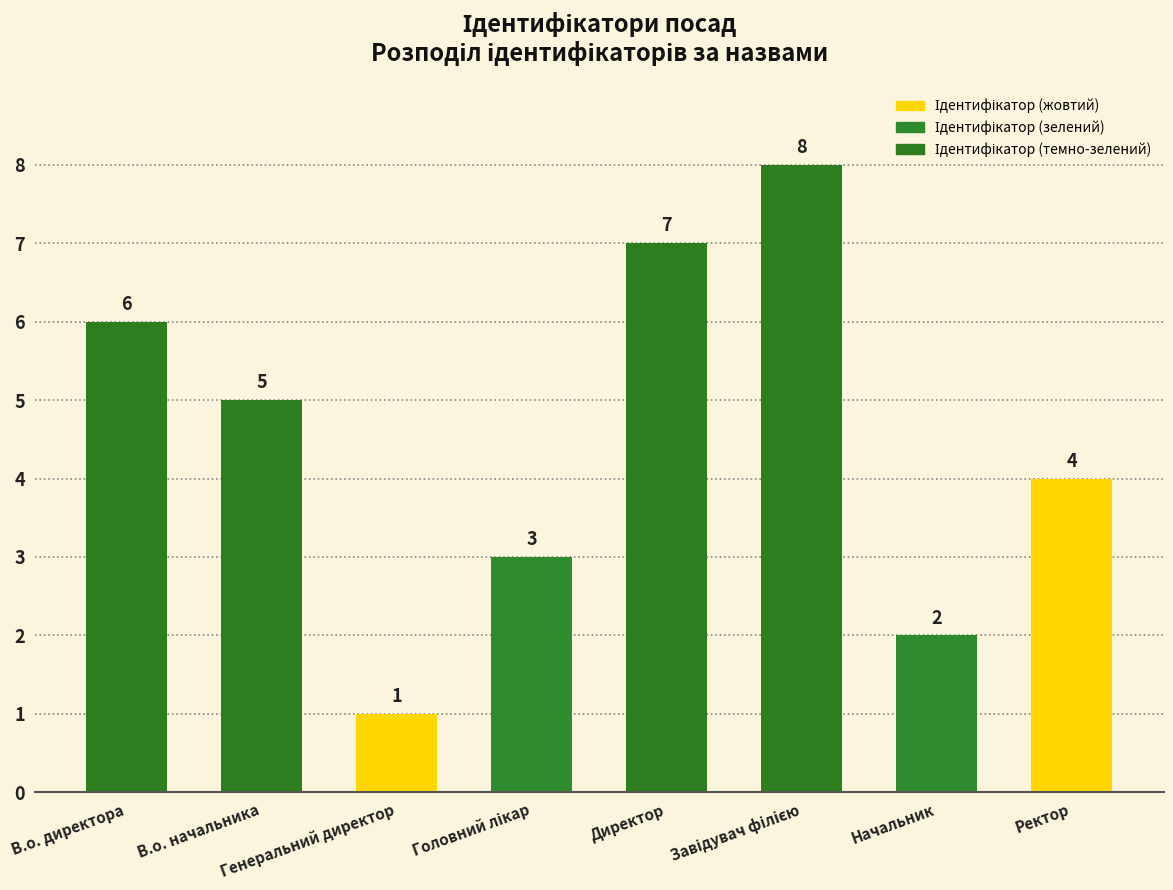

What is the difference between the maximum and minimum values?

7